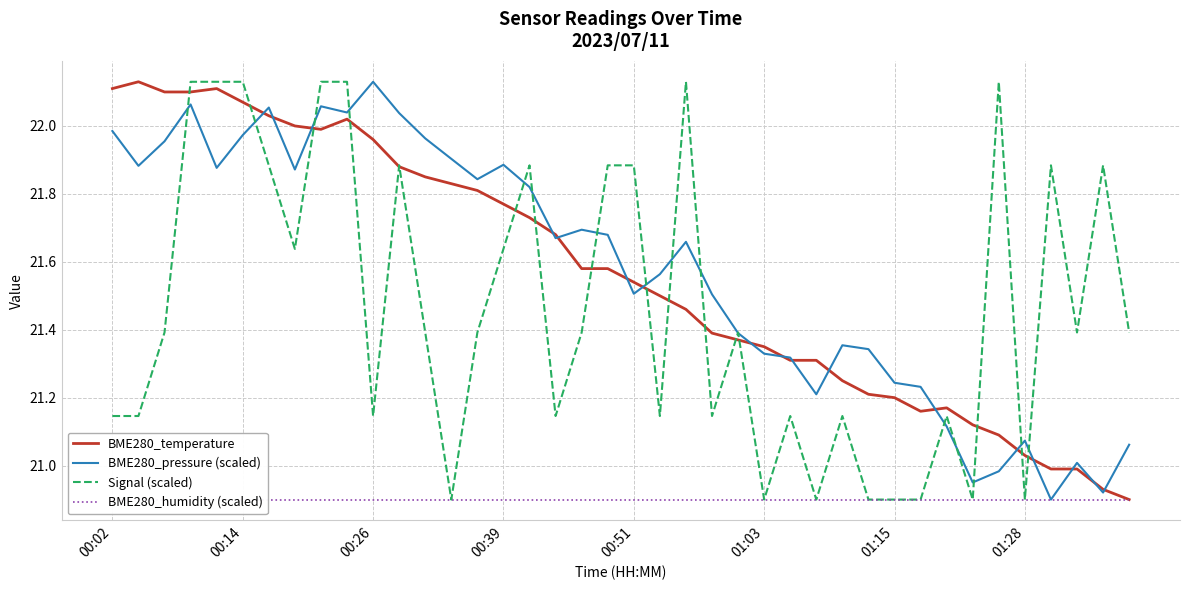

After their last crossing, which series has the higher values: Signal (scaled) or BME280_pressure (scaled)?

Signal (scaled)